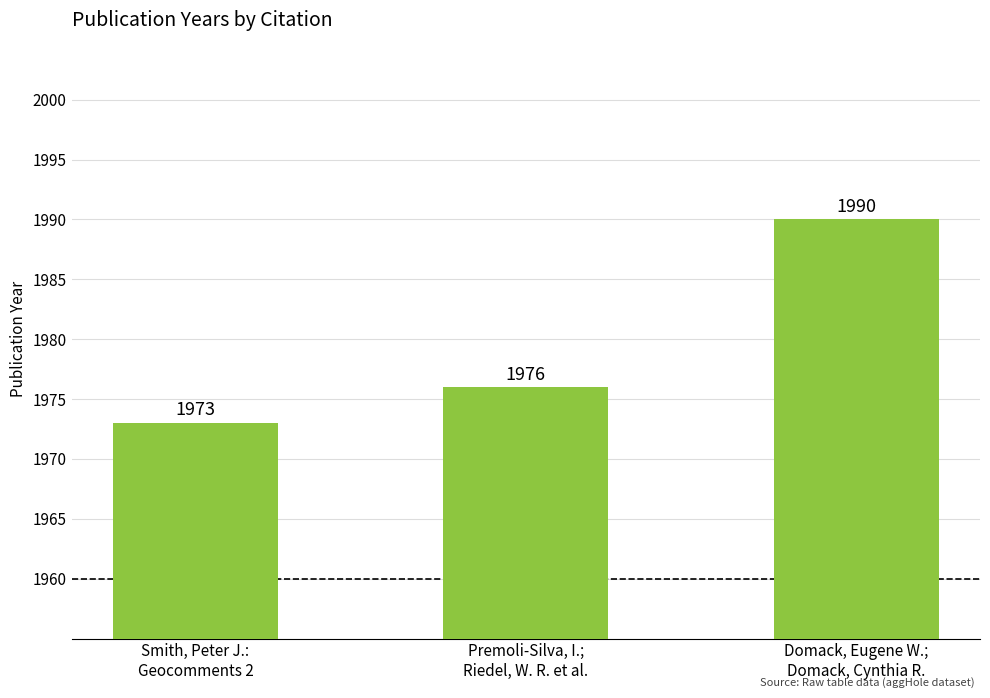

What is the difference between the maximum and second lowest values?

14